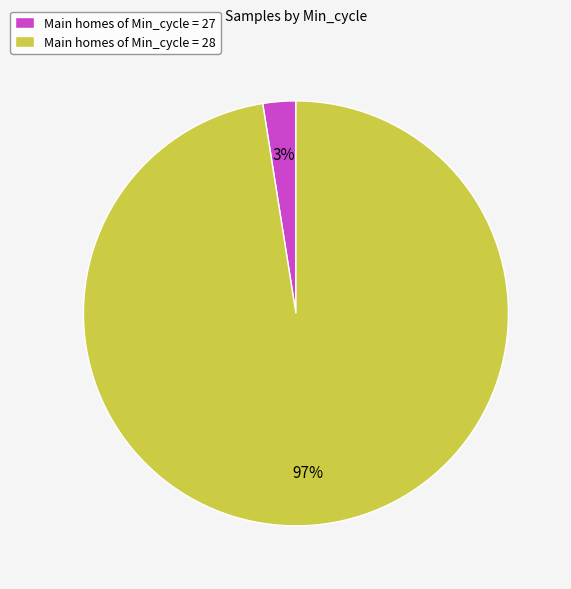

What is the smallest slice in the pie chart?

Main homes of Min_cycle = 27